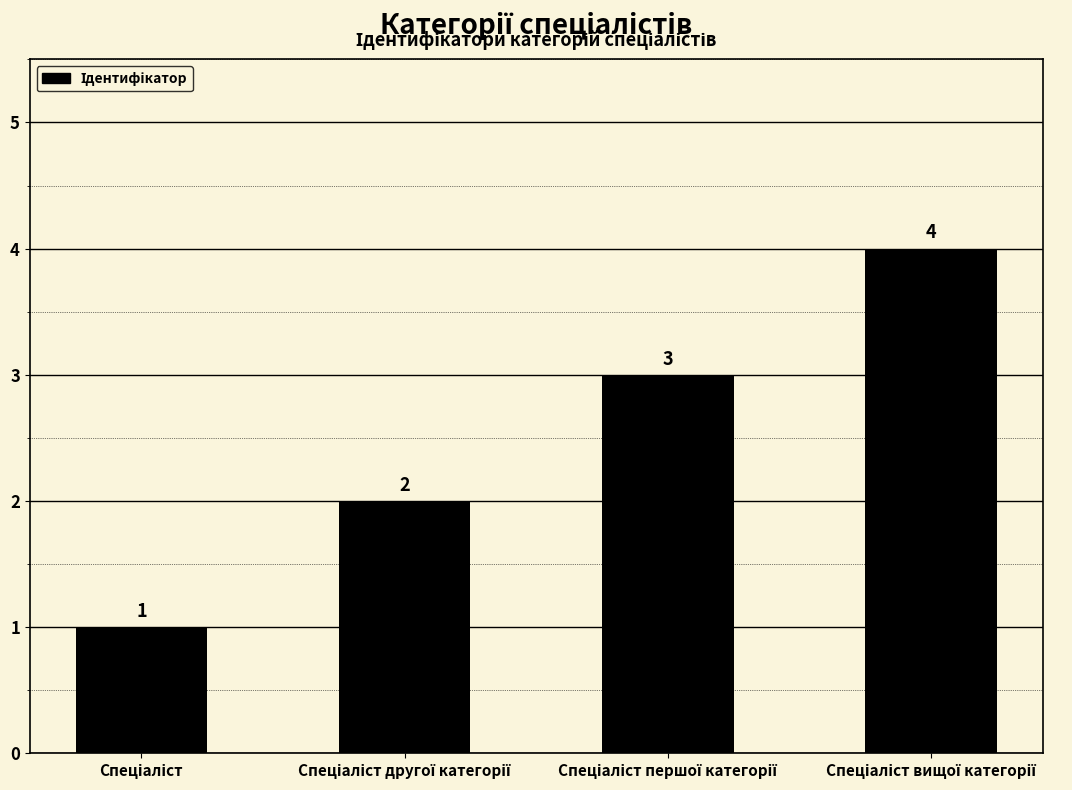

What is the difference between the second highest and second lowest values?

1